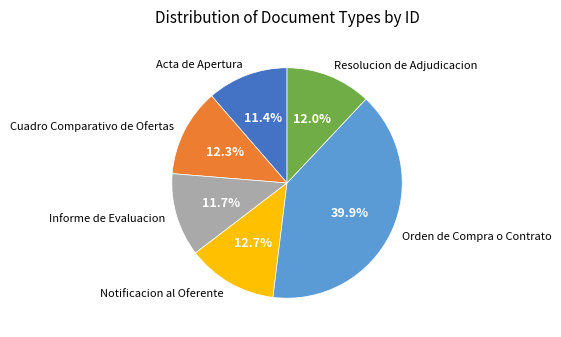

Count the number of slices in the pie.

6